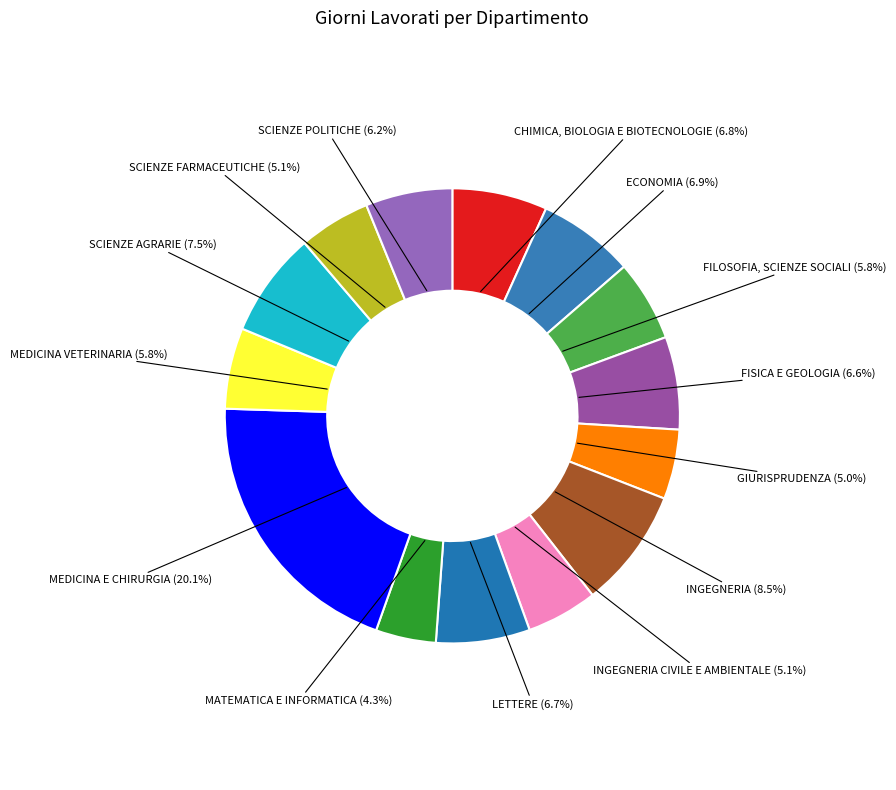

How many segments does this pie chart have?

14